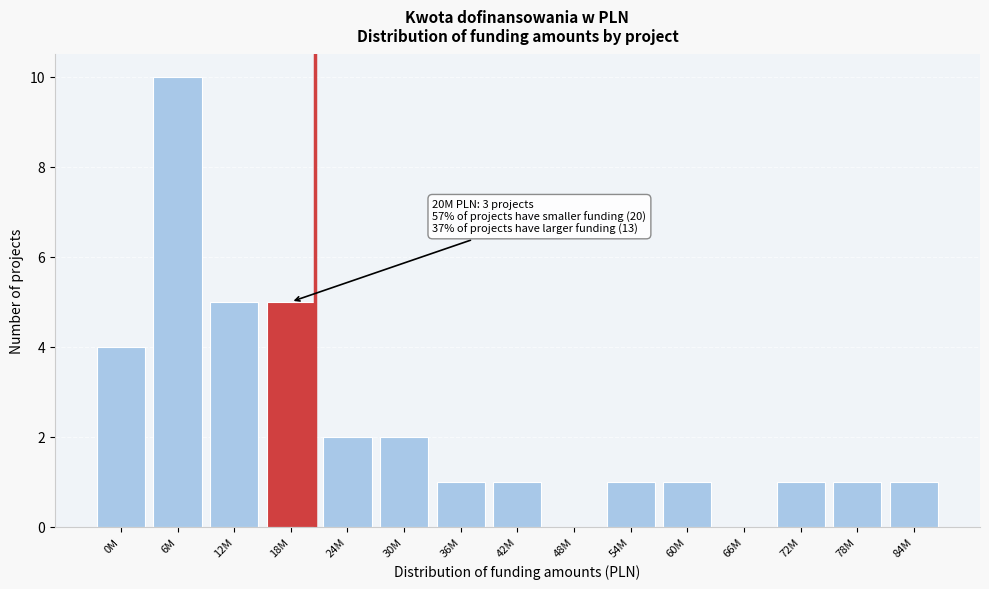

Reading left to right, what are all the values shown in this chart?

0M=4	6M=10	12M=5	18M=5	24M=2	30M=2	36M=1	42M=1	48M=0	54M=1	60M=1	66M=0	72M=1	78M=1	84M=1